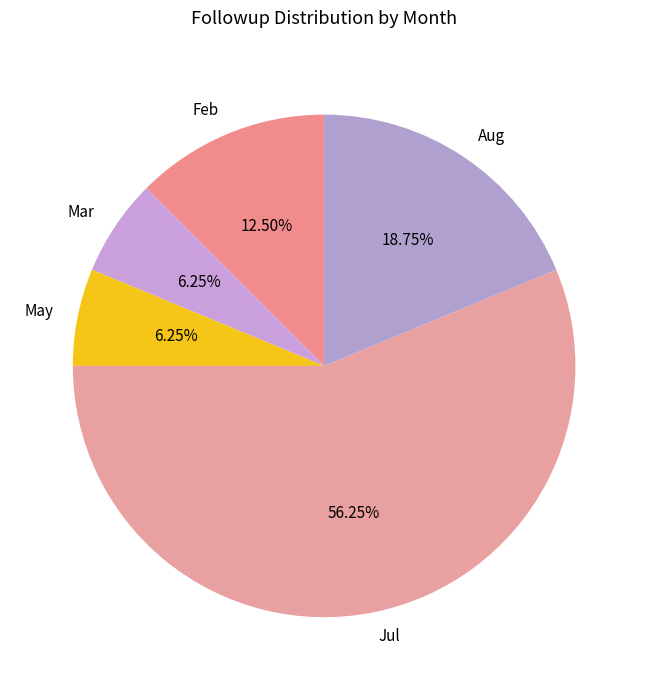

To the nearest percent, what is the average slice percentage?

20%